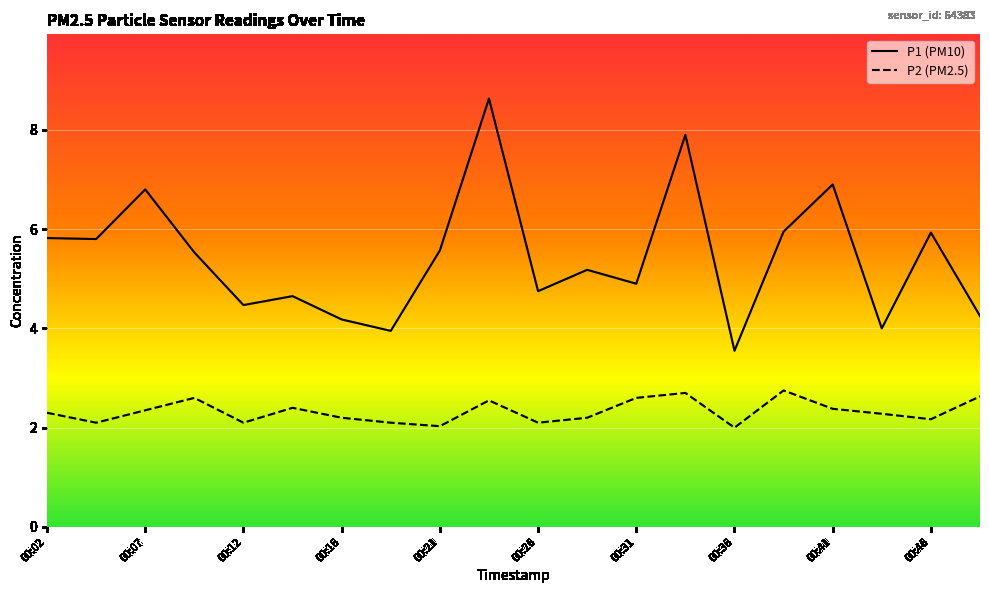

How many categories are shown in the chart?

20